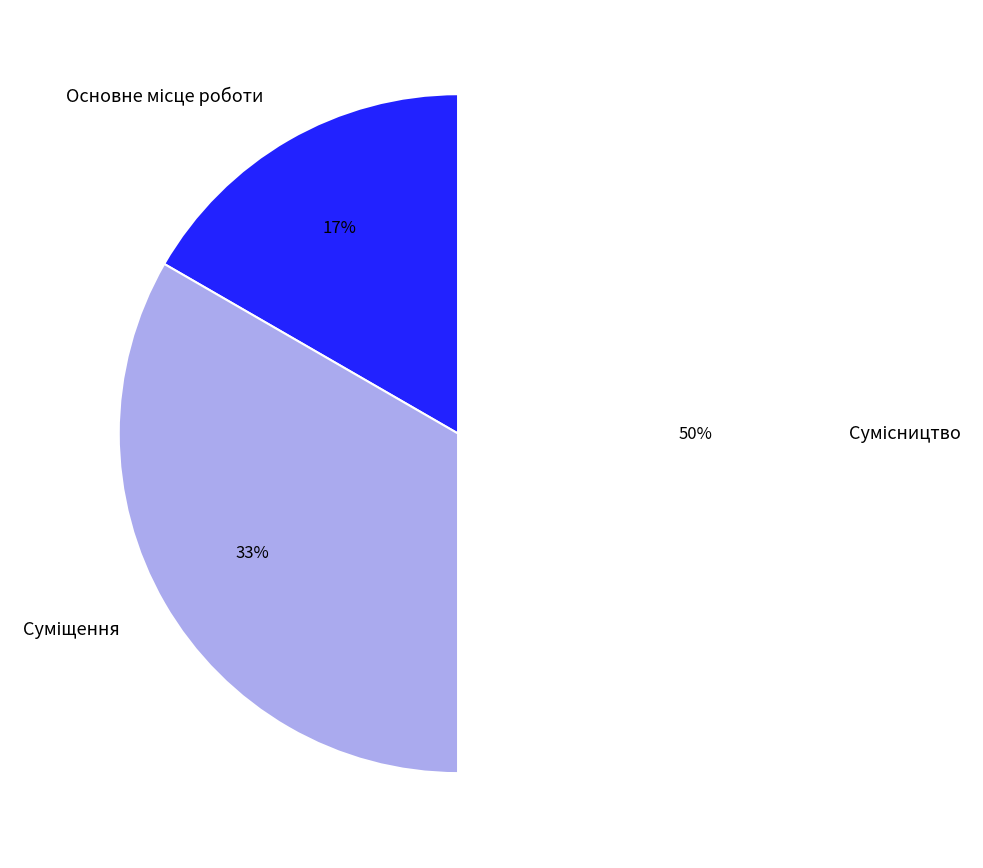

To the nearest percent, what is the average slice percentage?

33%